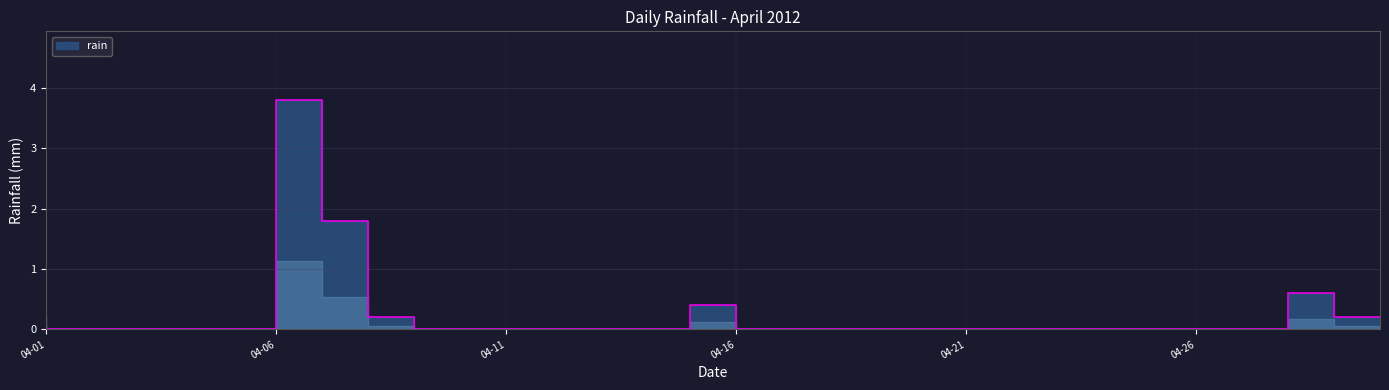

At which label is the value closest to 1?

2012-04-29